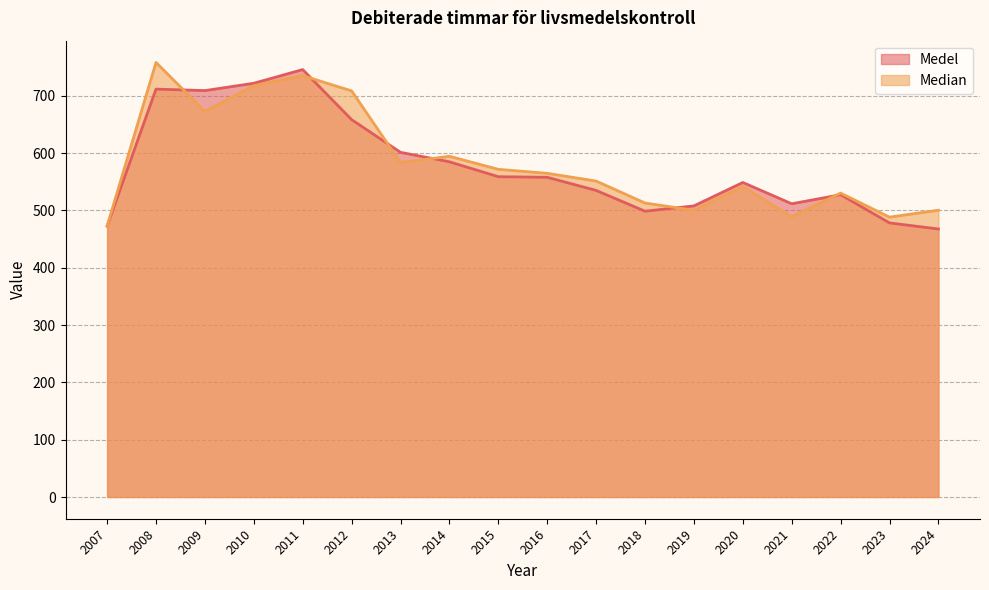

At which category does Medel reach its first local peak?

2008